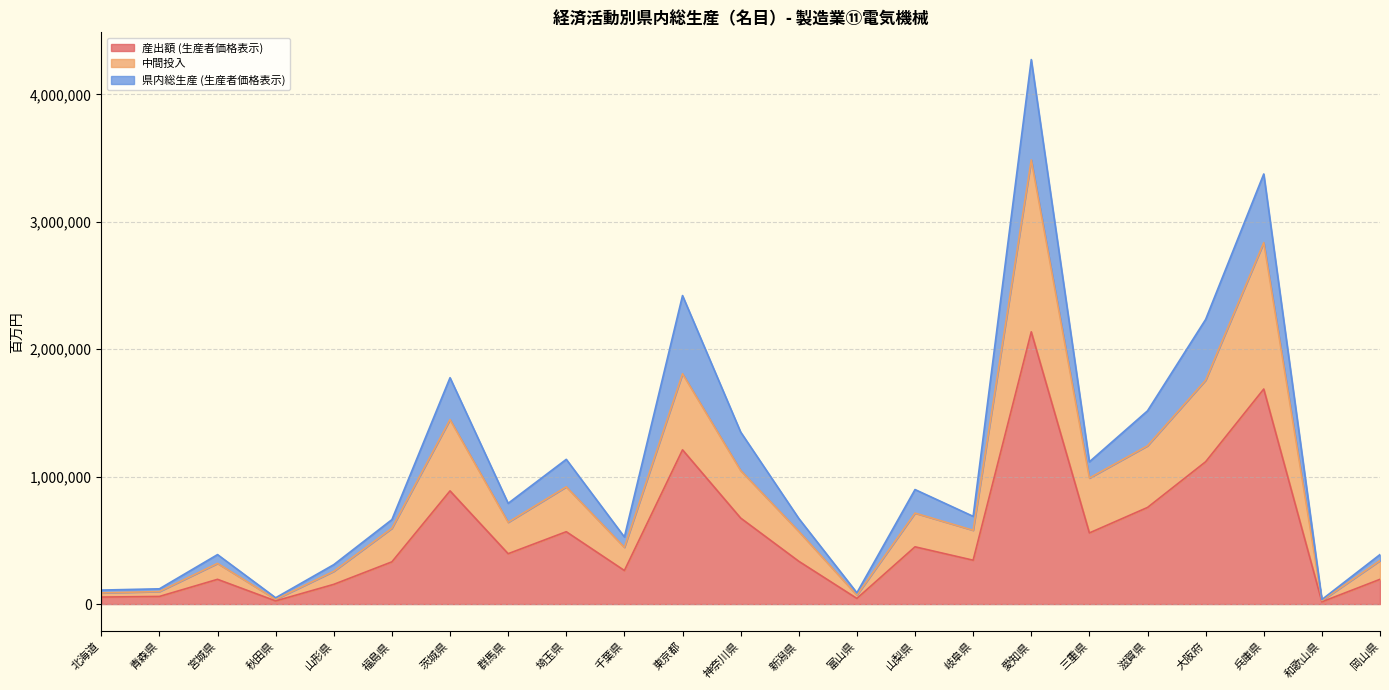

True or false: 中間投入 and 産出額 (生産者価格表示) cross at least once.

False